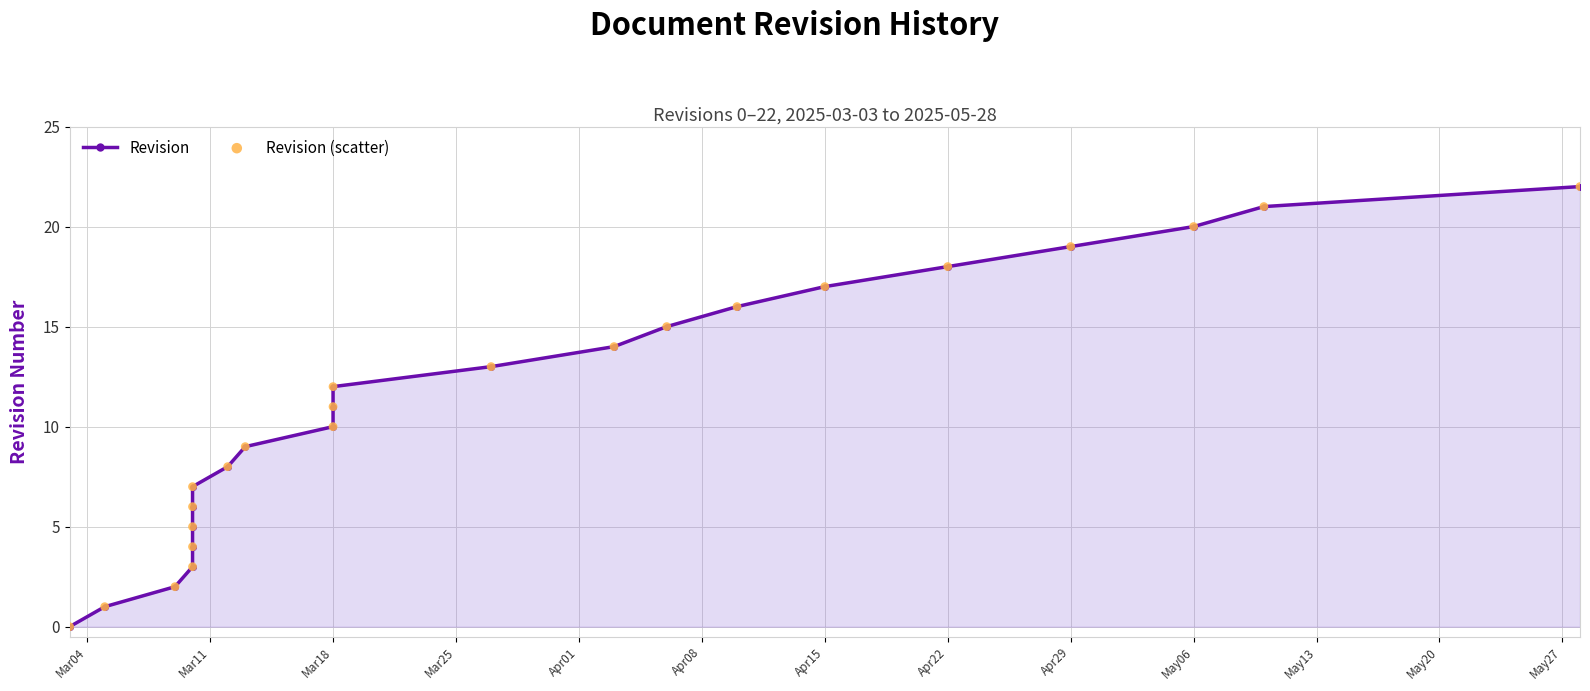

What are all the series names shown in the legend?

Revision, Revision (scatter)